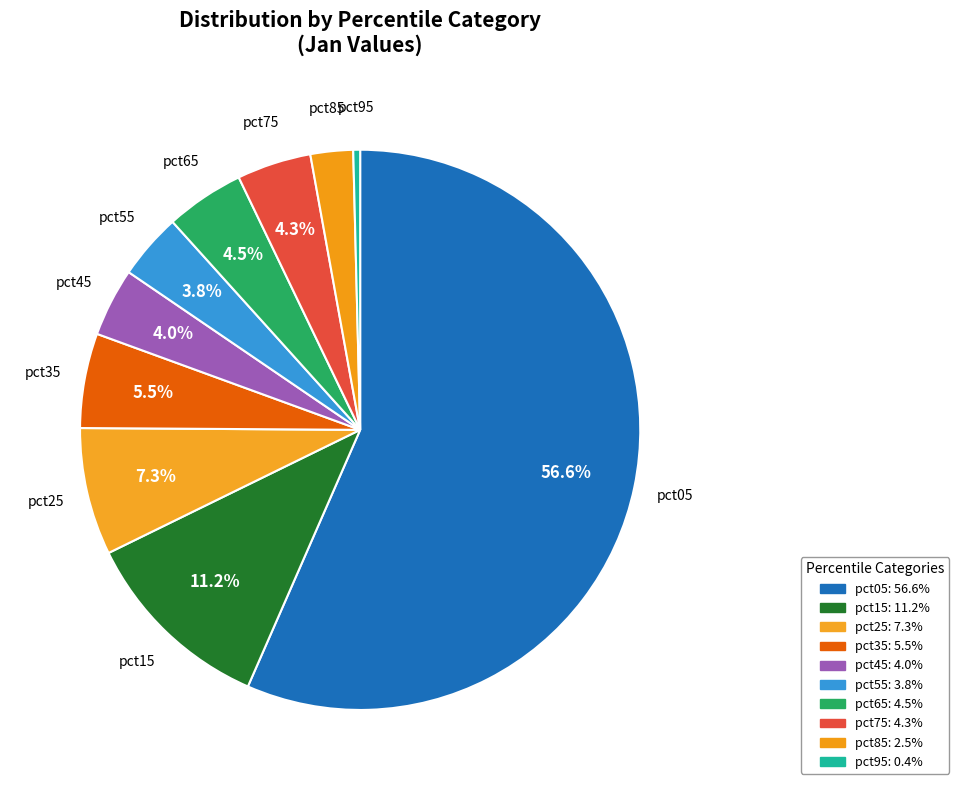

What is the total percentage of pct25 and pct75?

11.6%